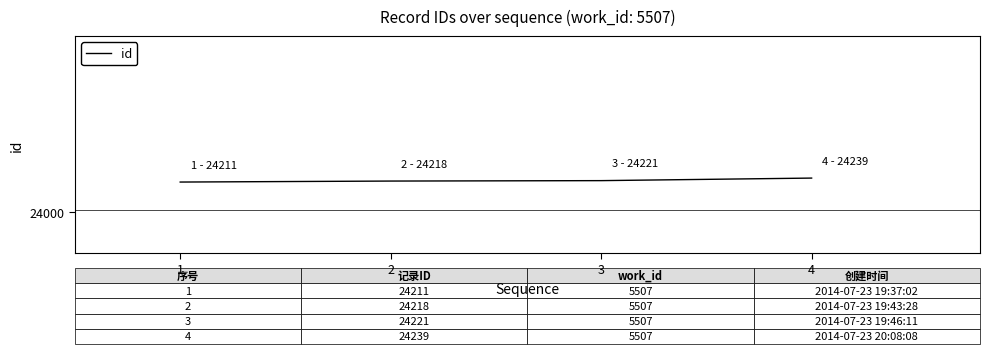

What is the average value?

24222